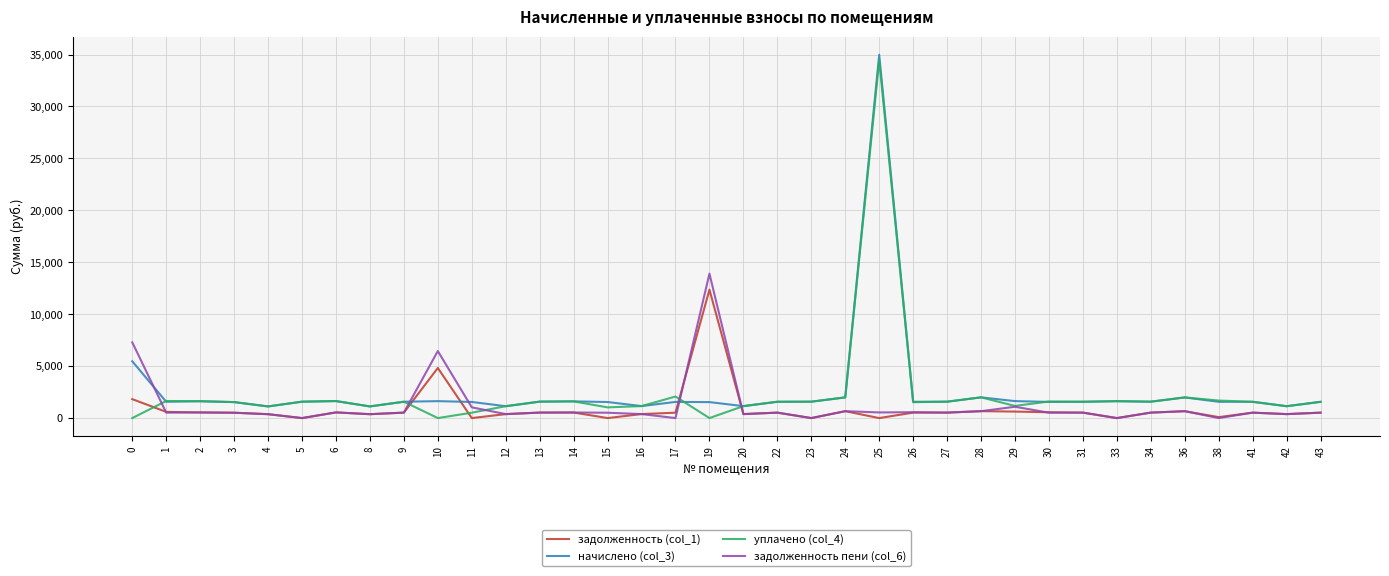

How many lines are shown in the chart?

4